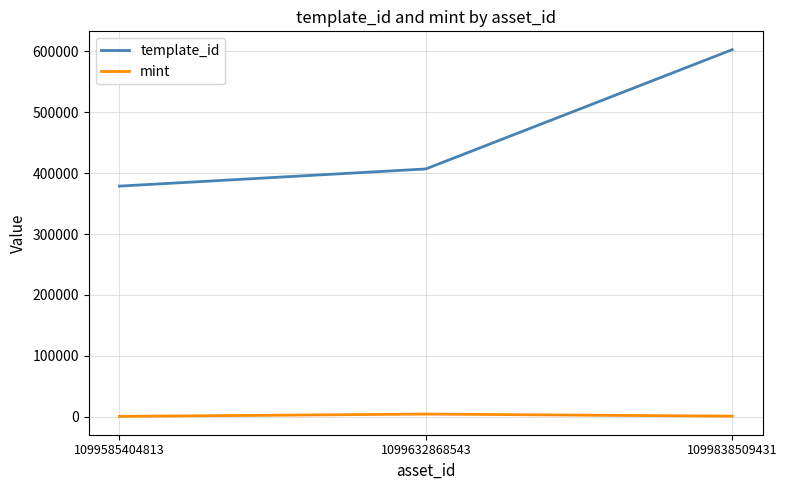

What is the difference between the mint values at 1099585404813 and 1099838509431?

388